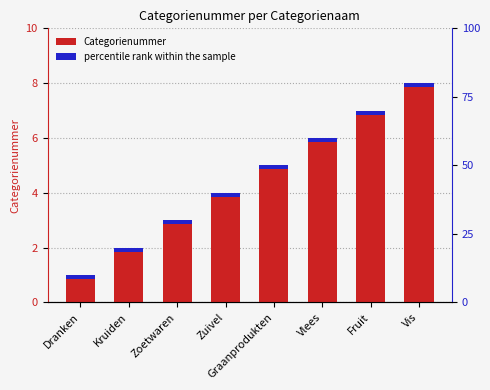

True or false: the data shows 3 at Kruiden.

False